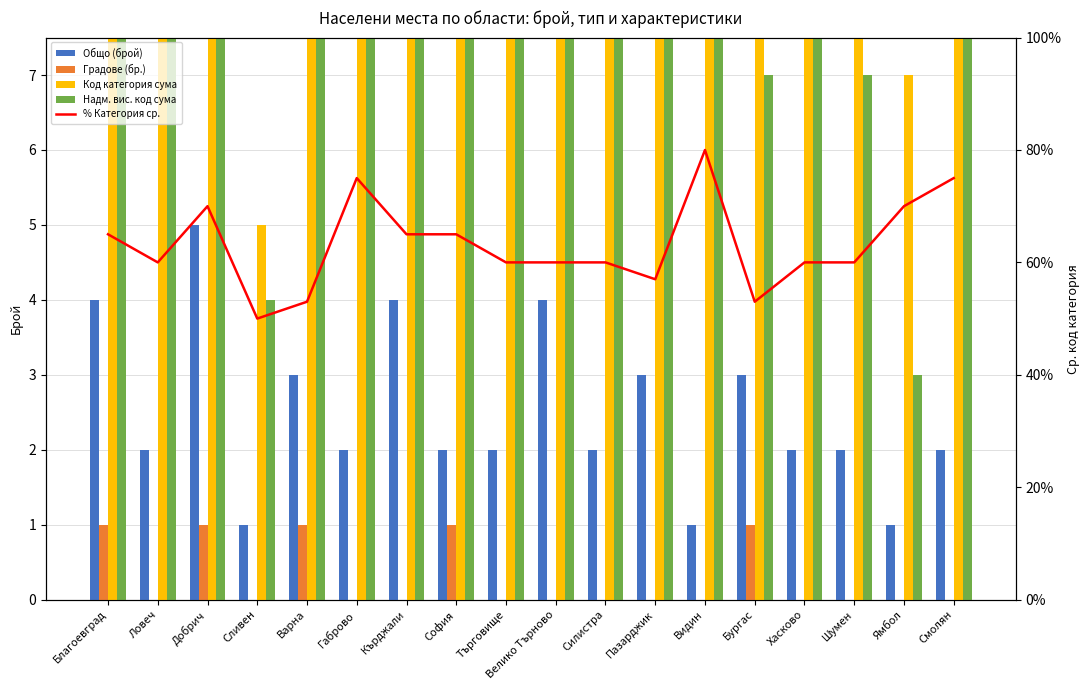

Which series has the widest spread of values?

Надм. вис. код сума